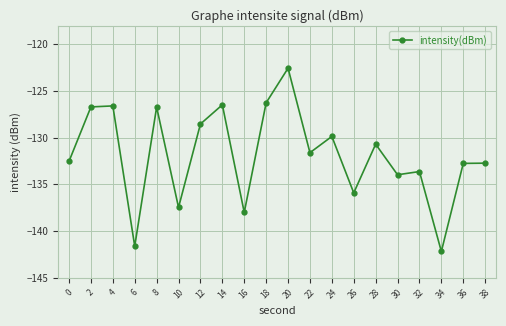

At which category does the data reach its first local valley?

6